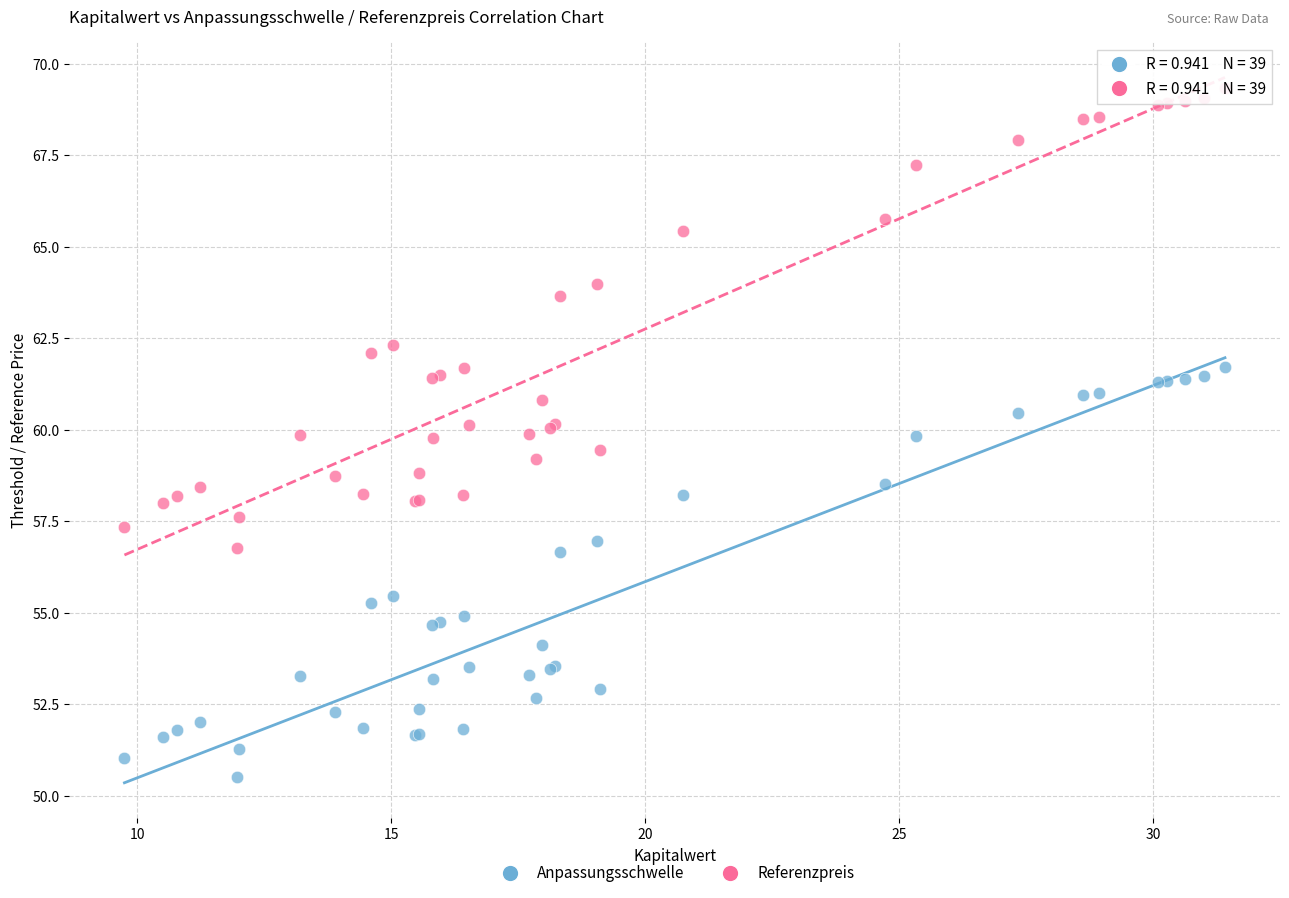

Which series has the largest Y range (max minus min)?

Referenzpreis